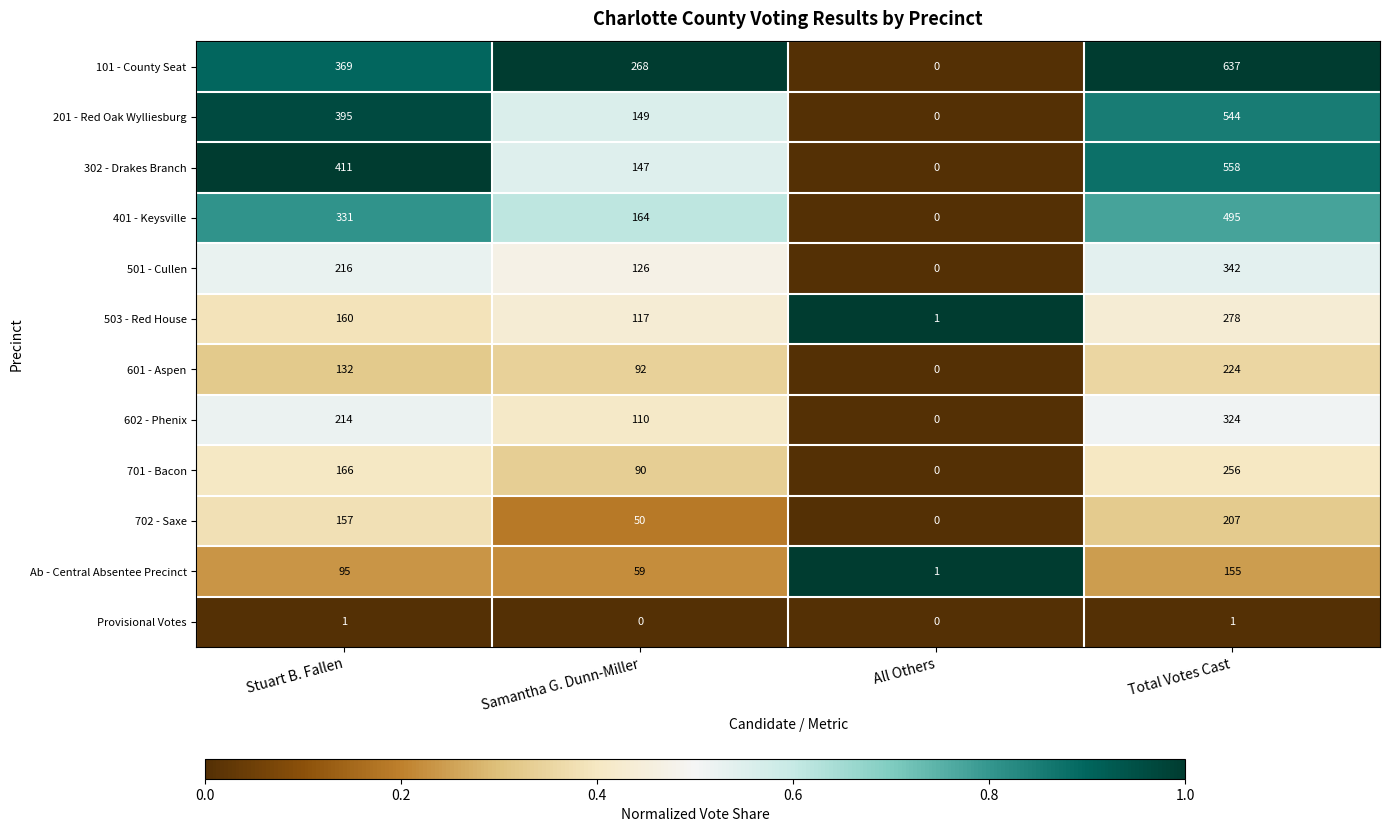

Which series changed the most between All Others and Total Votes Cast?

101 - County Seat